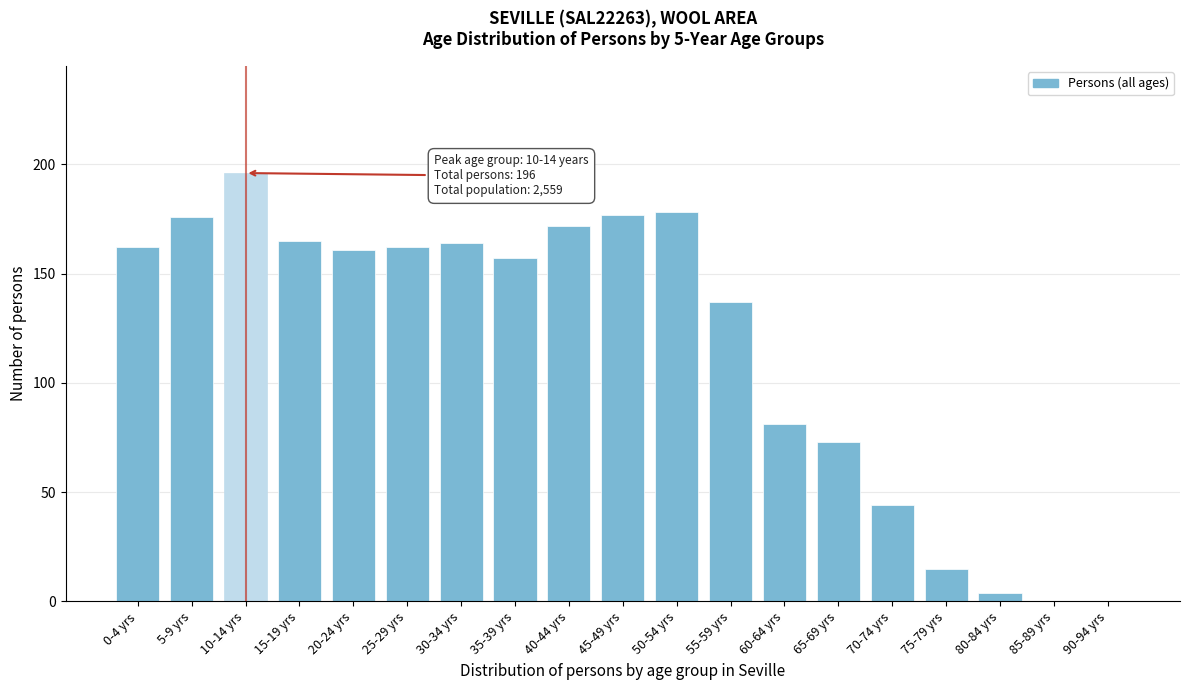

Reading left to right, what are all the values shown in this chart?

0-4 yrs=162	5-9 yrs=176	10-14 yrs=196	15-19 yrs=165	20-24 yrs=161	25-29 yrs=162	30-34 yrs=164	35-39 yrs=157	40-44 yrs=172	45-49 yrs=177	50-54 yrs=178	55-59 yrs=137	60-64 yrs=81	65-69 yrs=73	70-74 yrs=44	75-79 yrs=15	80-84 yrs=4	85-89 yrs=0	90-94 yrs=0